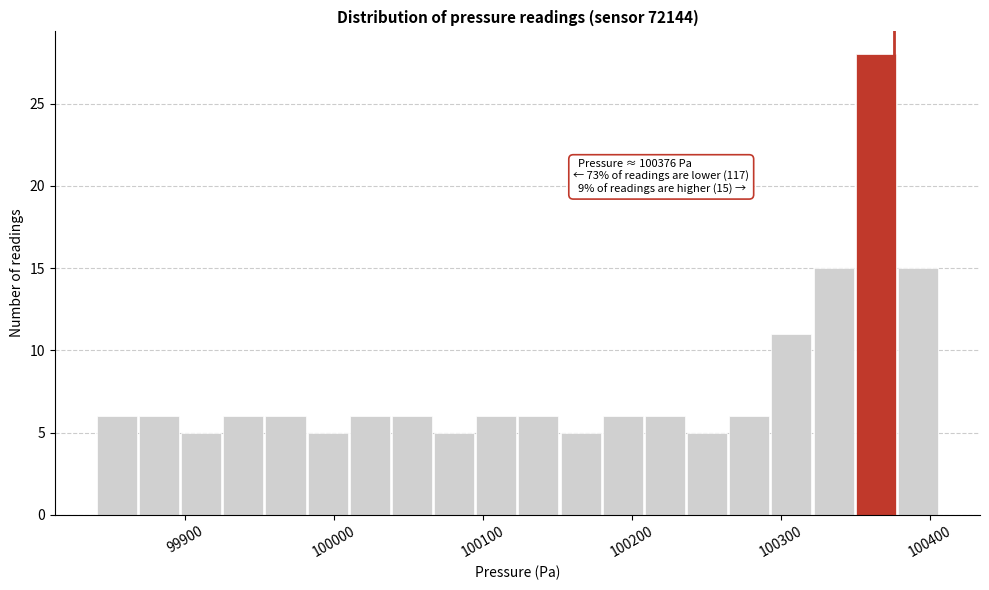

Read against the x-axis, roughly where is the centre of the tallest bar?

100360